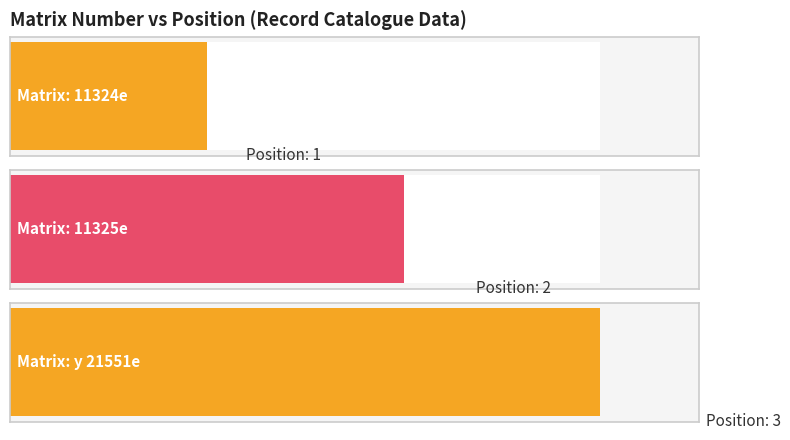

Is it true that the value at 11325e is 2?

True